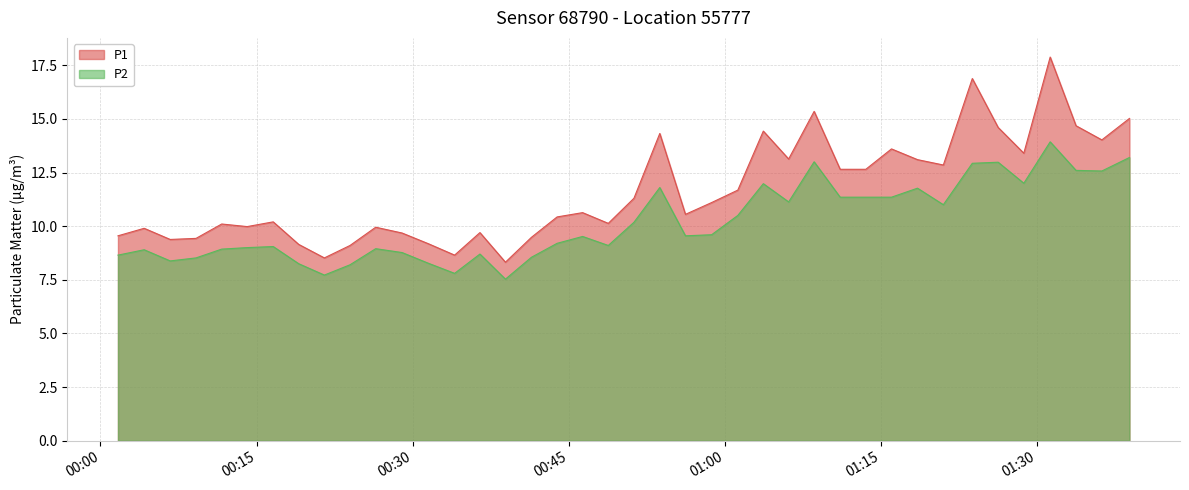

What is the sum of all P1 values?

464.6